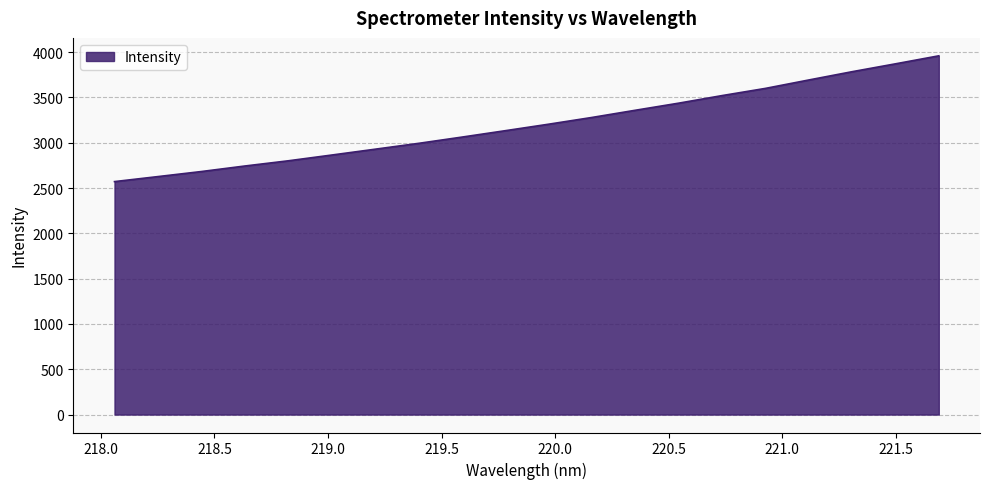

What is the smallest value displayed?

2571.0